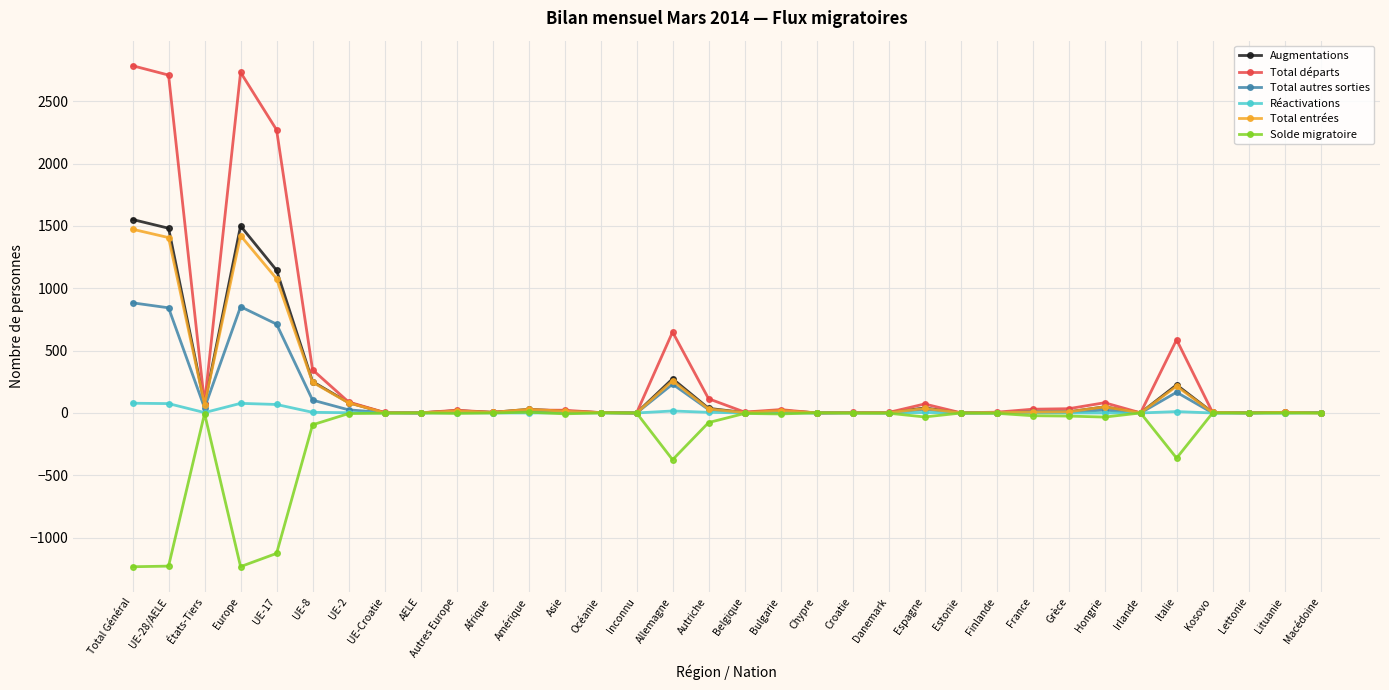

The value of Total autres sorties at Inconnu is 545. True or false?

False